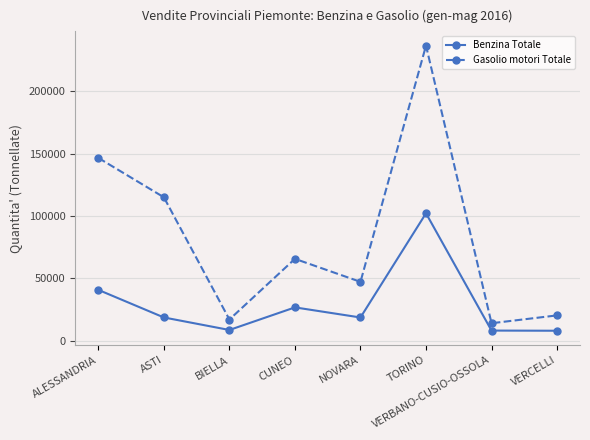

Where is Gasolio motori Totale nearest to the value 125226?

ASTI